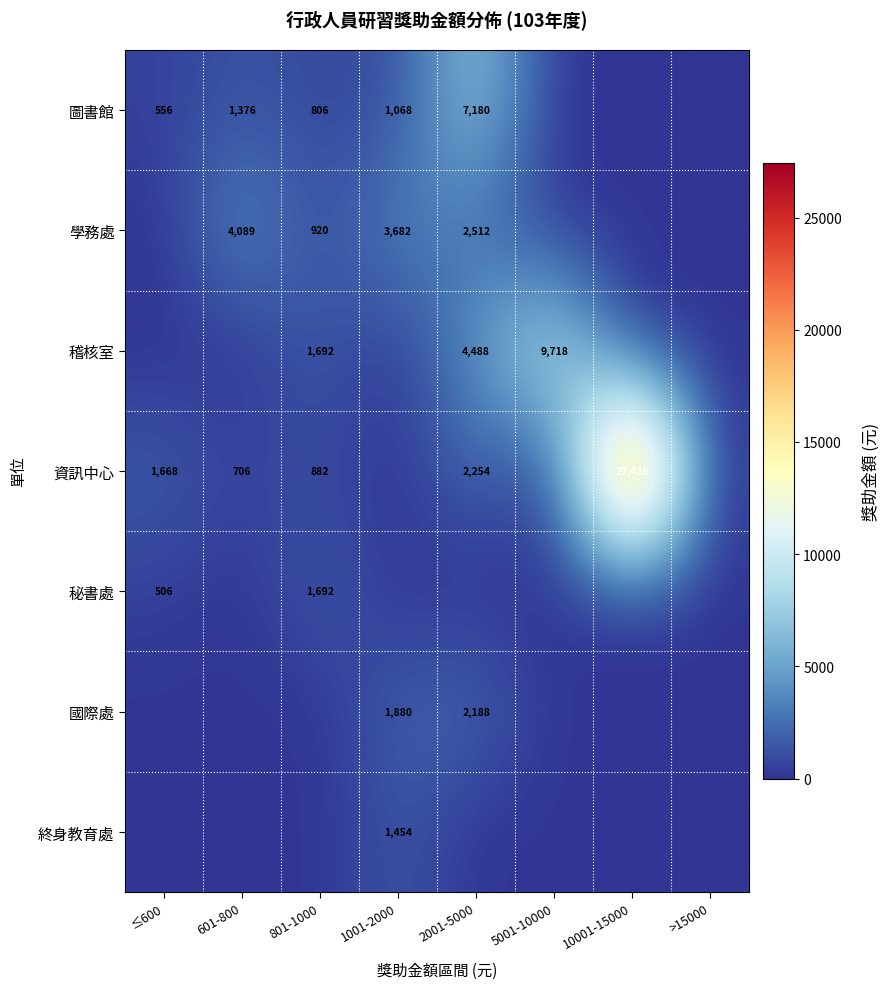

What is the difference between the 圖書館 values at 601-800 and ≤600?

820